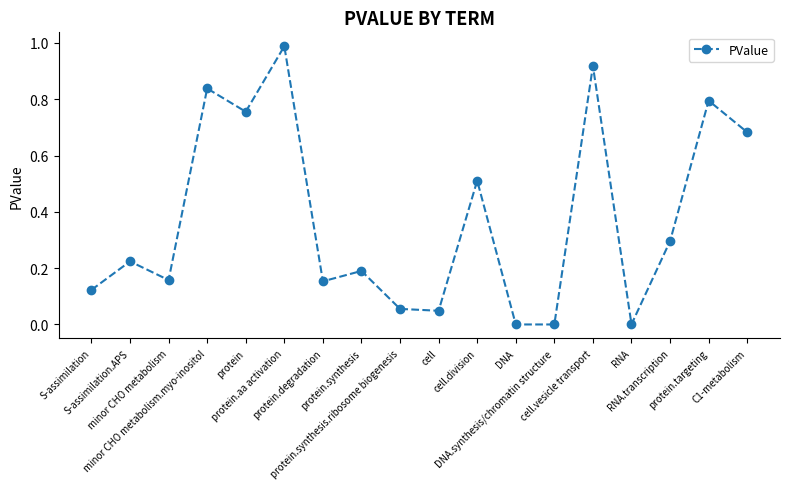

True or false: the data shows 1.2 at protein.targeting.

False